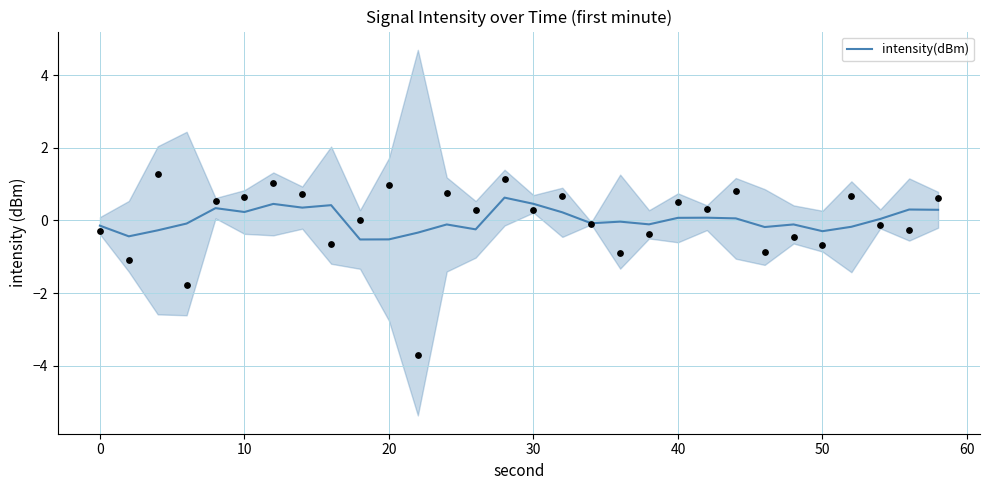

What is the lowest value of the intensity(dBm) series?

-0.5